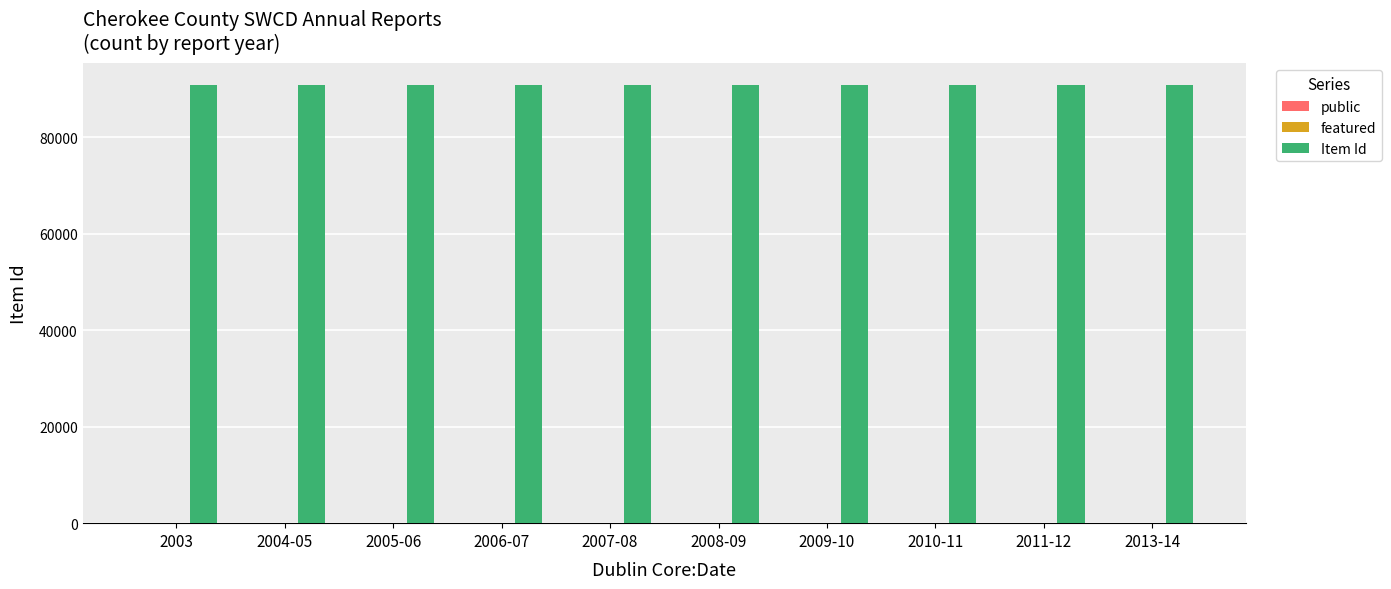

Which series has the largest total across all categories?

Item Id